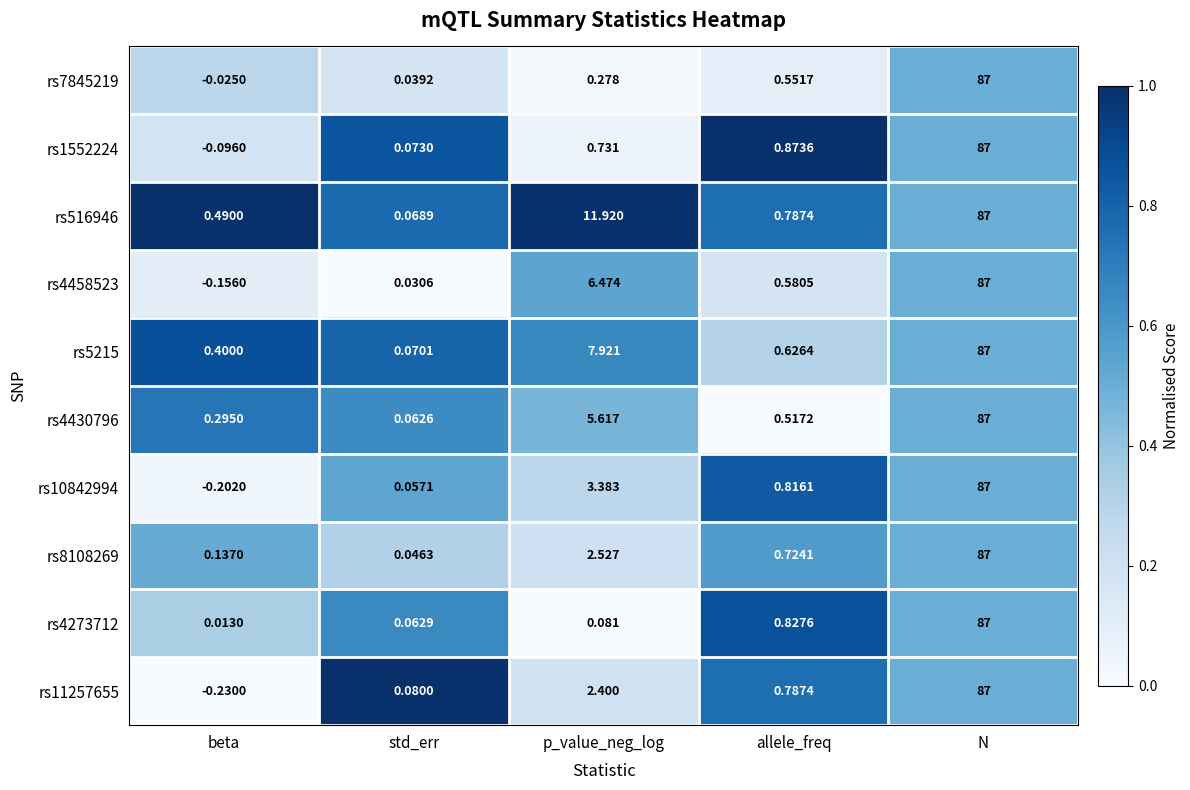

At which label does rs10842994 first exceed 0?

std_err